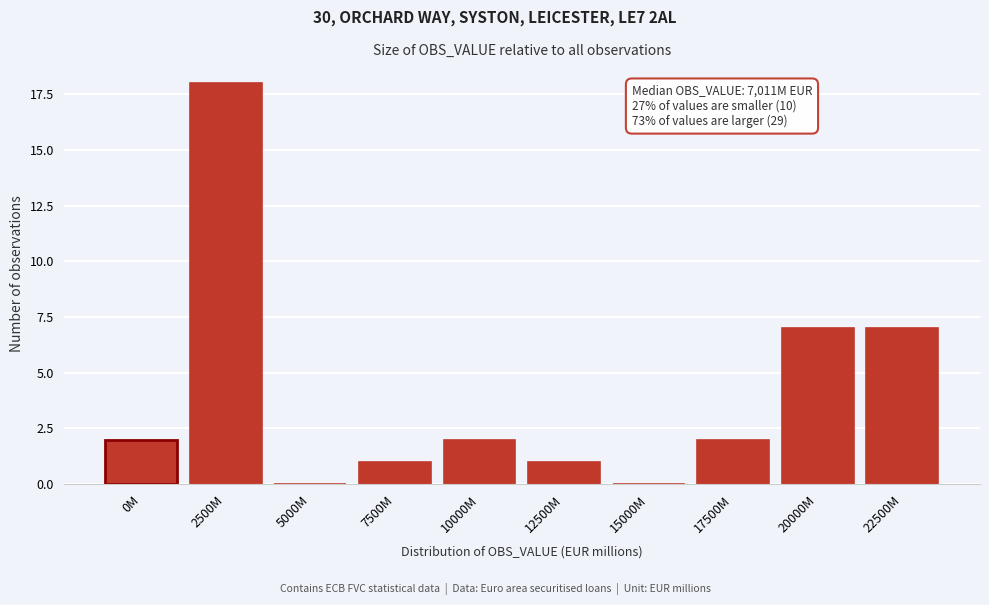

Reading left to right, extract all data points from this chart.

0M=2	2500M=18	5000M=0	7500M=1	10000M=2	12500M=1	15000M=0	17500M=2	20000M=7	22500M=7